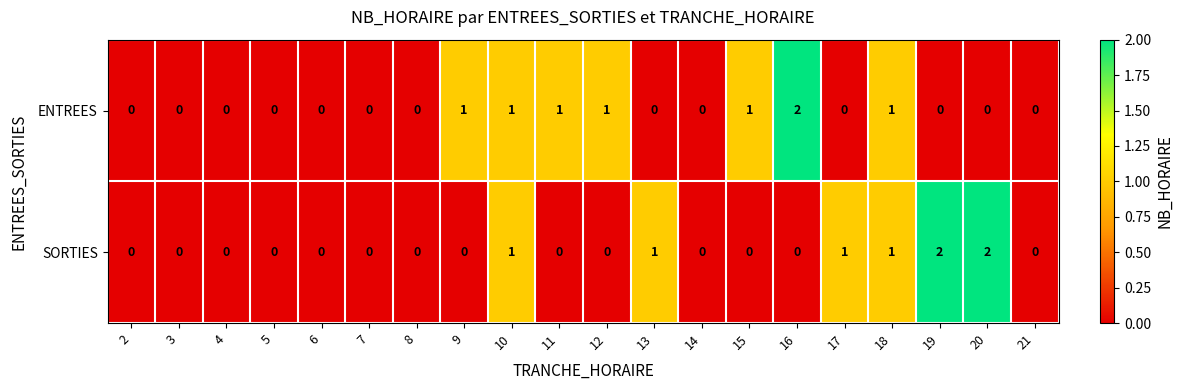

Is it true that ENTREES equals 0 at 13?

True